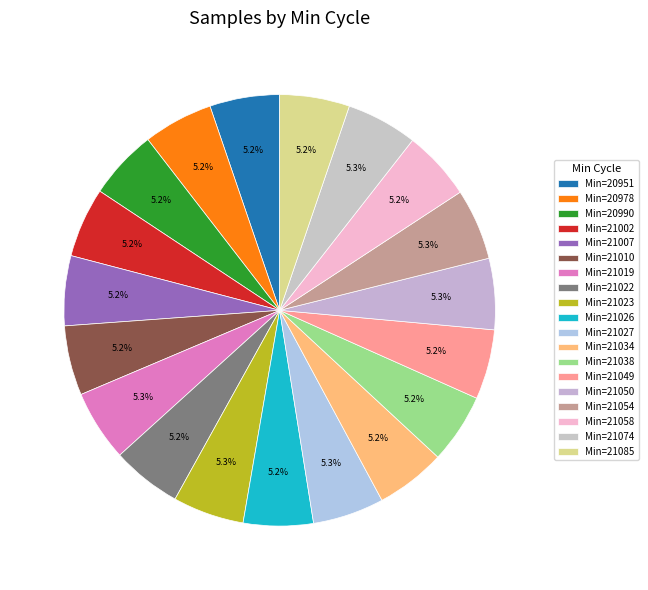

Rank the categories by value from lowest to highest.

21058, 21010, 20990, 21038, 20978, 21049, 21002, 21022, 21085, 21007, 21026, 20951, 21034, 21074, 21050, 21019, 21054, 21023, 21027